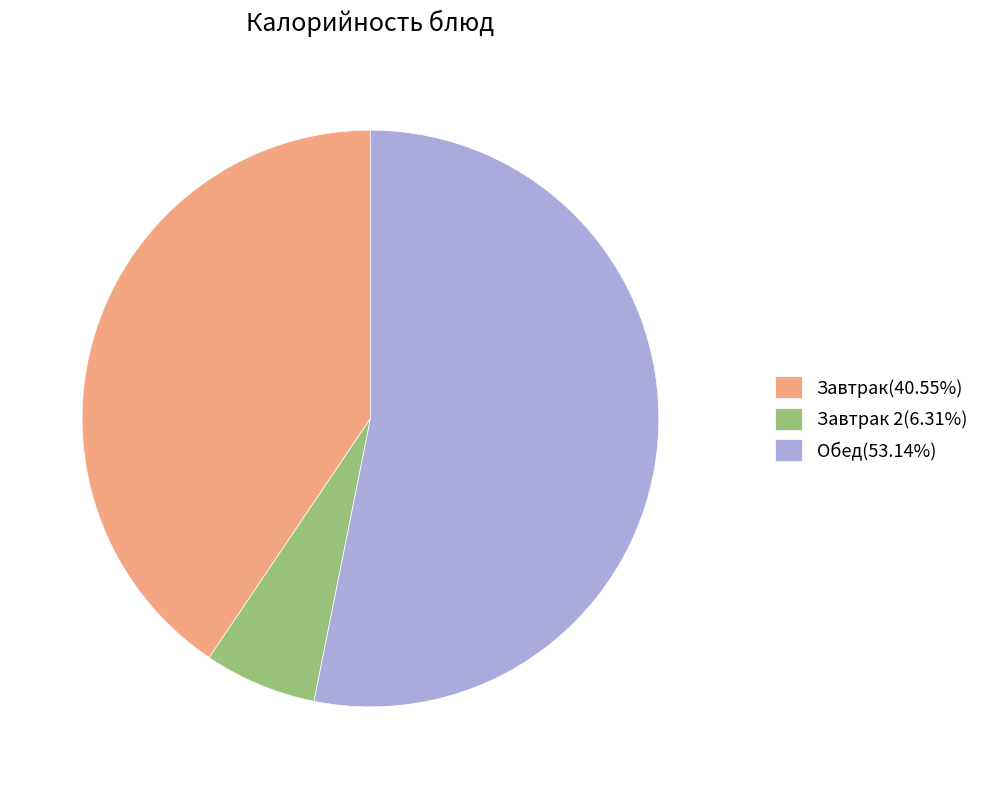

Is the sum of Завтрак 2(6.31%) and Обед(53.14%) greater than half?

Yes